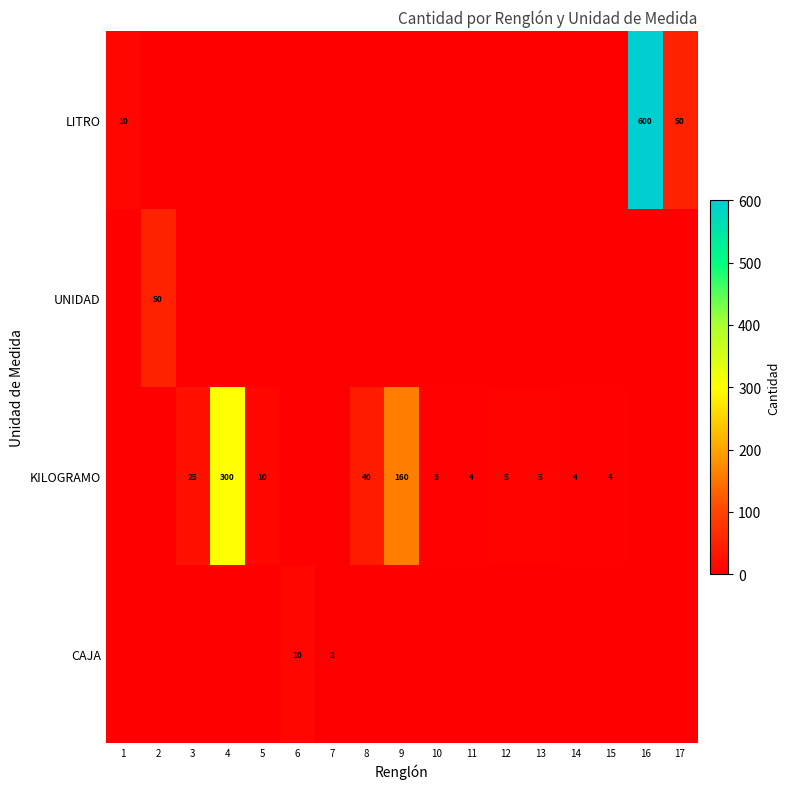

What is the difference between the maximum and second lowest values in the UNIDAD series?

50